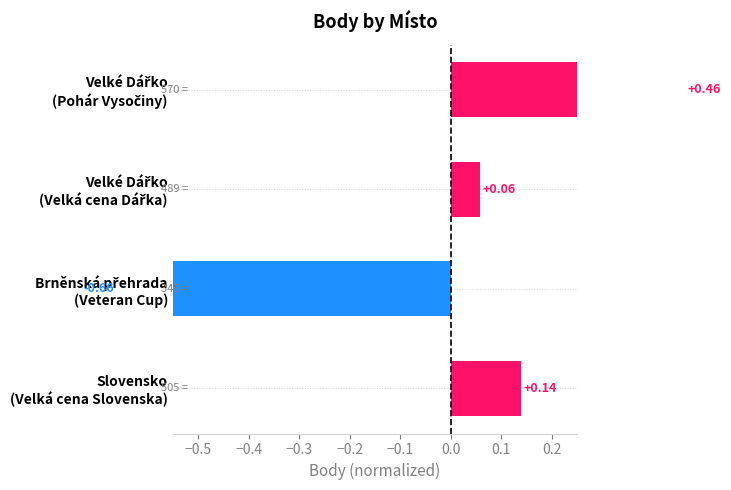

What is the value of the 1st bar from the left?

0.5